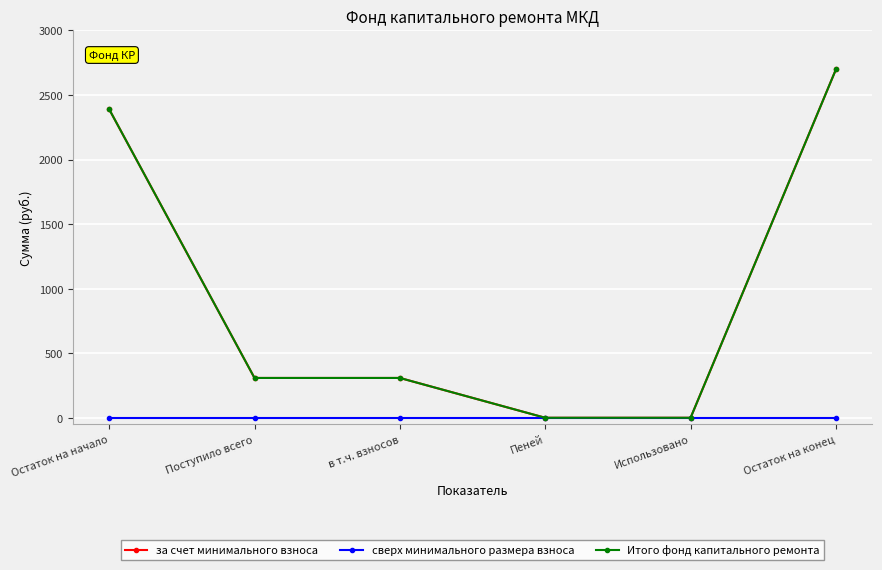

Reading left to right, extract all data points from this chart.

за счет минимального взноса: Остаток на начало=2389.9	Поступило всего=308.4	в т.ч. взносов=308.4	Пеней=0.0	Использовано=0.0	Остаток на конец=2698.4
сверх минимального размера взноса: Остаток на начало=0.0	Поступило всего=0.0	в т.ч. взносов=0.0	Пеней=0.0	Использовано=0.0	Остаток на конец=0.0
Итого фонд капитального ремонта: Остаток на начало=2389.9	Поступило всего=308.4	в т.ч. взносов=308.4	Пеней=0.0	Использовано=0.0	Остаток на конец=2698.4